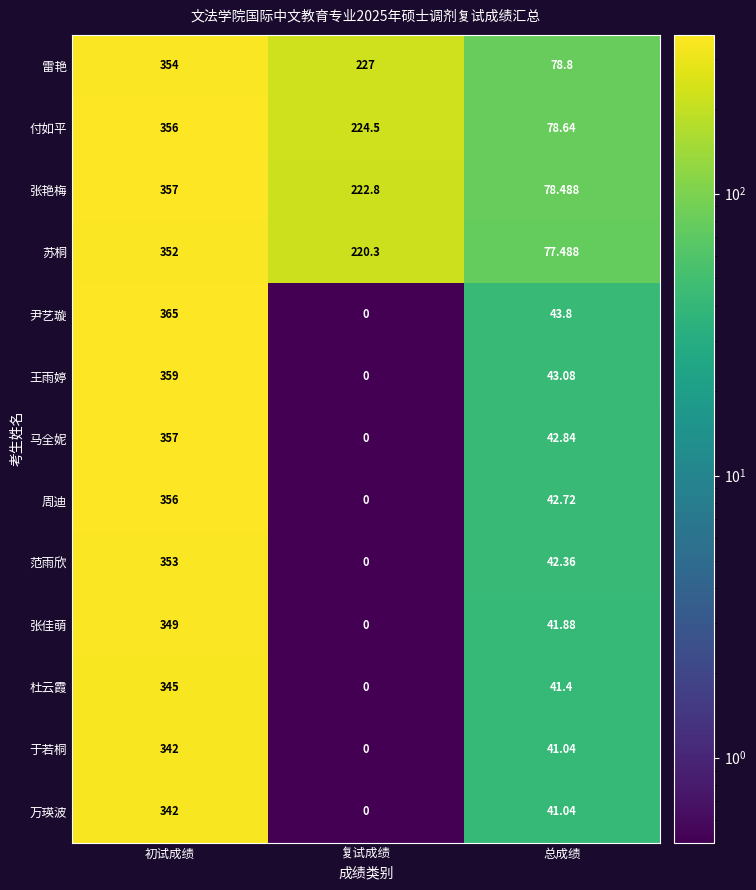

Where does the 王雨婷 series first go above 43?

初试成绩